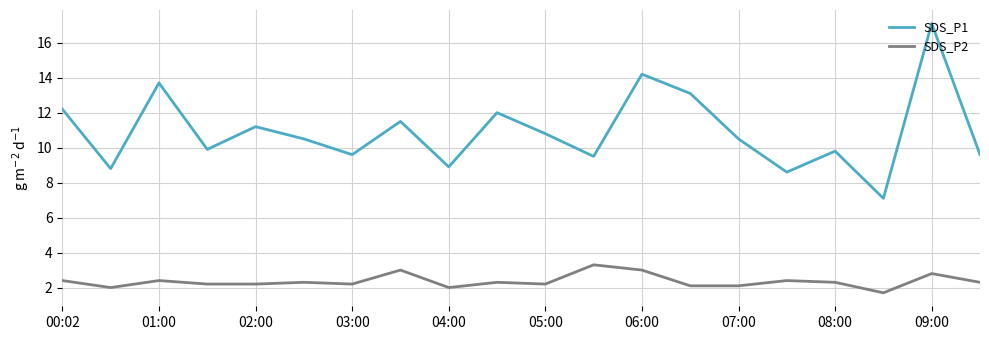

Which series has the largest range (max minus min)?

SDS_P1